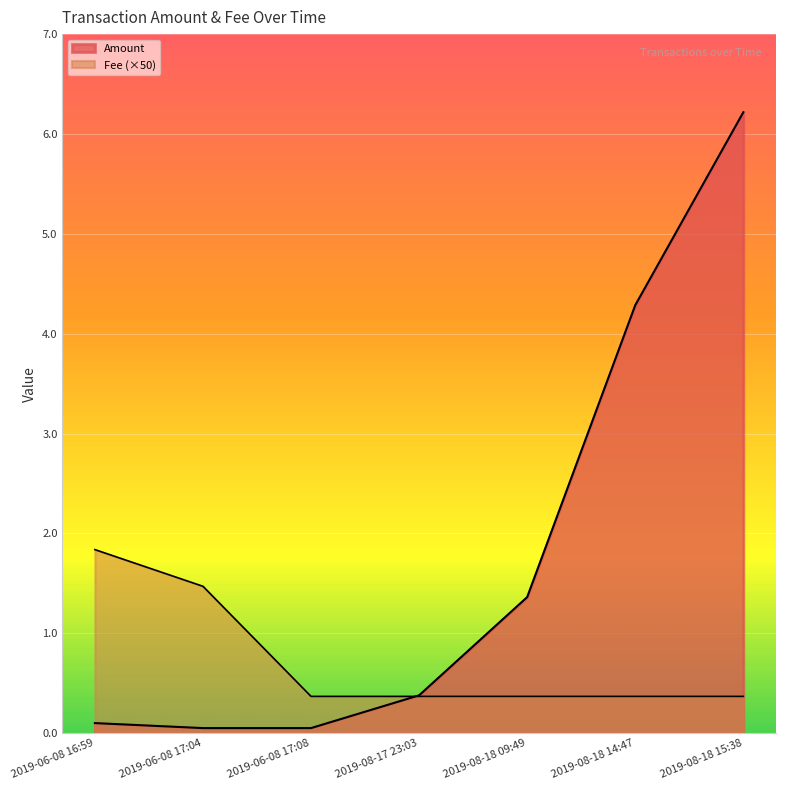

Reading right to left, list all the values displayed in this chart.

Amount: 6.2	4.3	1.4	0.4	0.1	0.1	0.1
Fee: 0.4	0.4	0.4	0.4	0.4	1.5	1.8